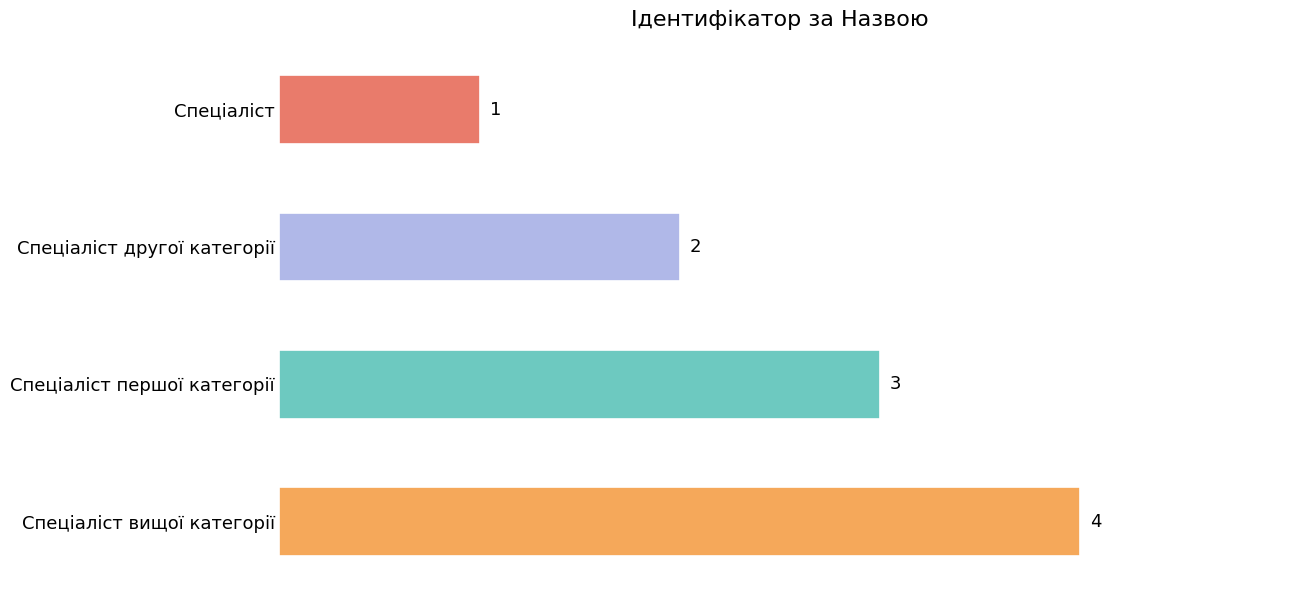

How many bars are there in total?

4